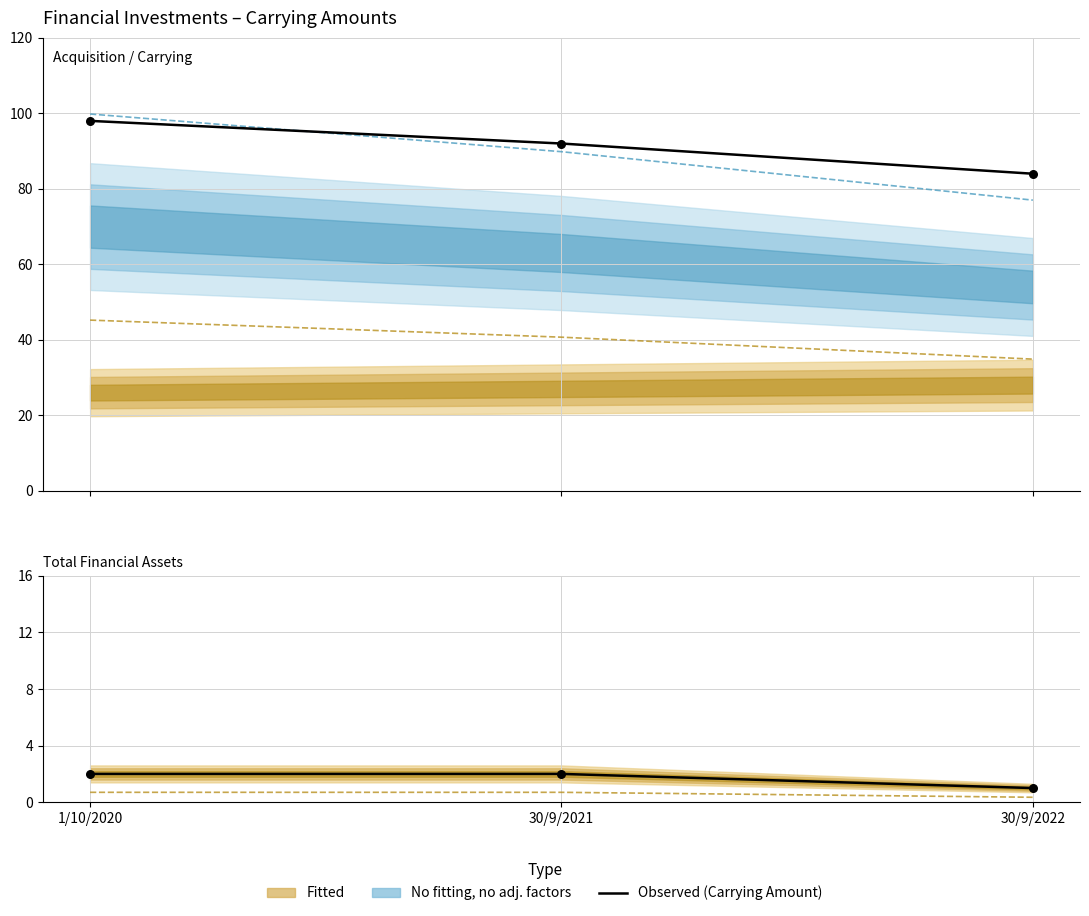

What is the total value across all series at 30/9/2022?

85